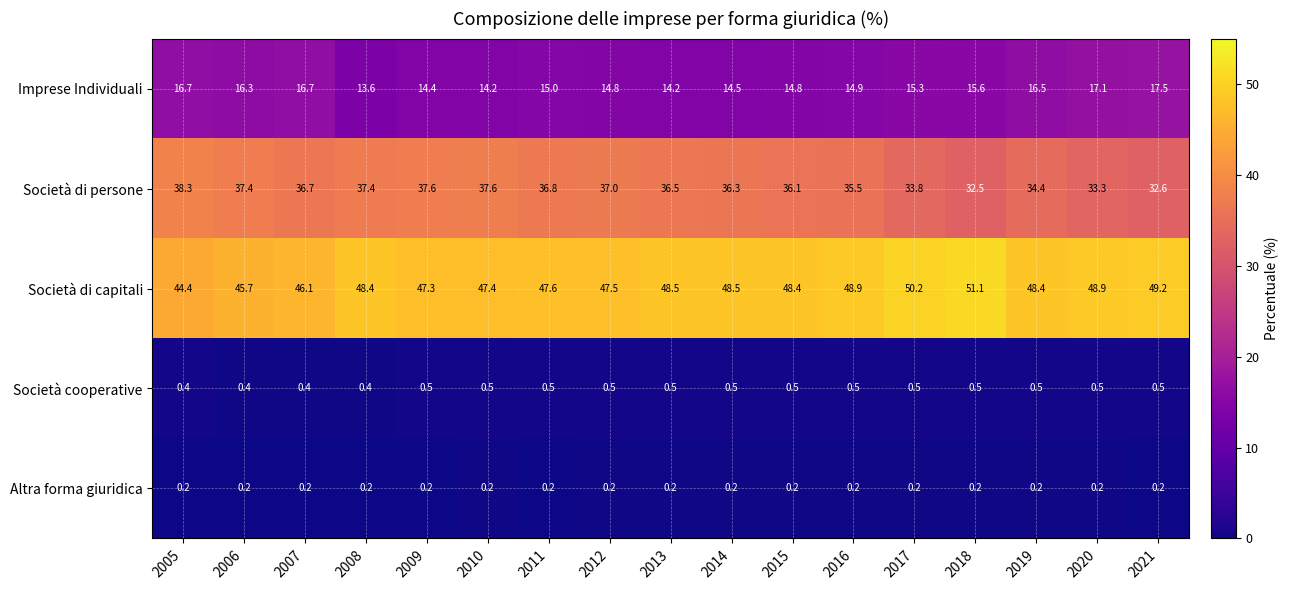

What is the approximate value of Società di capitali at 2005?

44.4